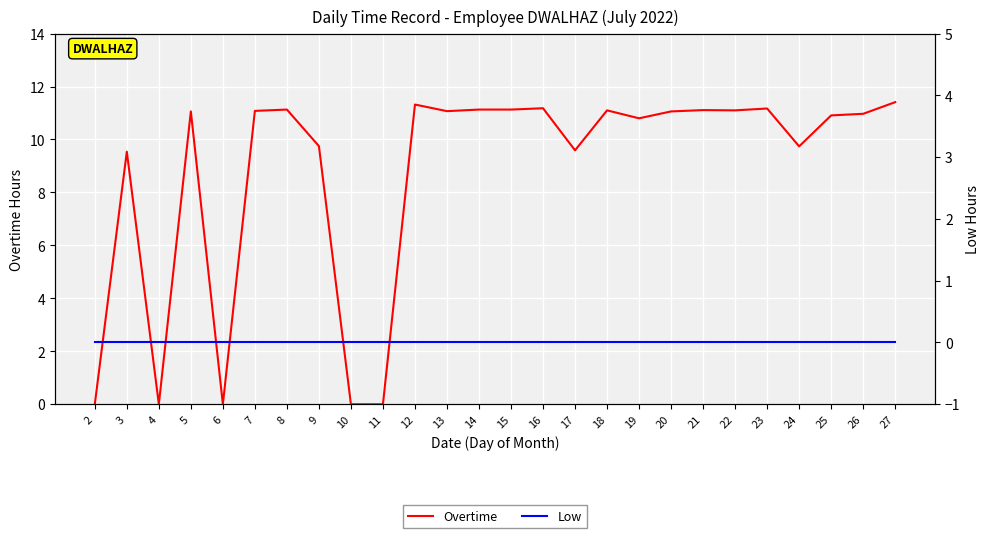

Reading left to right, extract all data points from this chart.

Overtime: 0.0	9.5	0.0	11.1	0.0	11.1	11.1	9.8	0.0	0.0	11.3	11.1	11.1	11.1	11.2	9.6	11.1	10.8	11.1	11.1	11.1	11.2	9.7	10.9	11.0	11.4
Low: 0.0	0.0	0.0	0.0	0.0	0.0	0.0	0.0	0.0	0.0	0.0	0.0	0.0	0.0	0.0	0.0	0.0	0.0	0.0	0.0	0.0	0.0	0.0	0.0	0.0	0.0